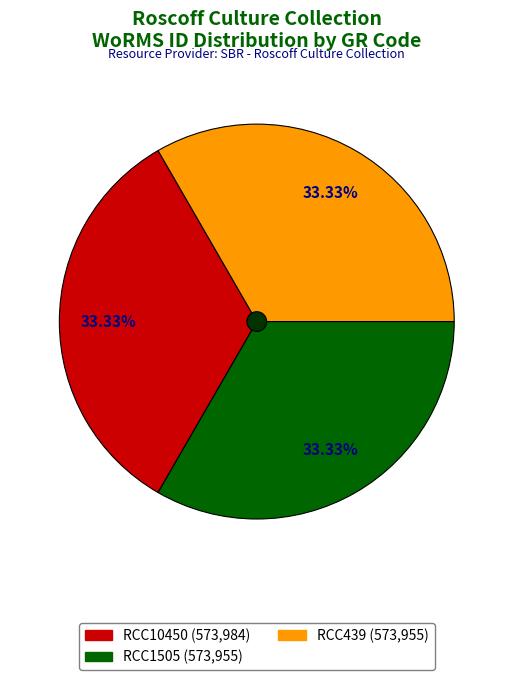

True or false: RCC10450 accounts for 44% of the total.

False